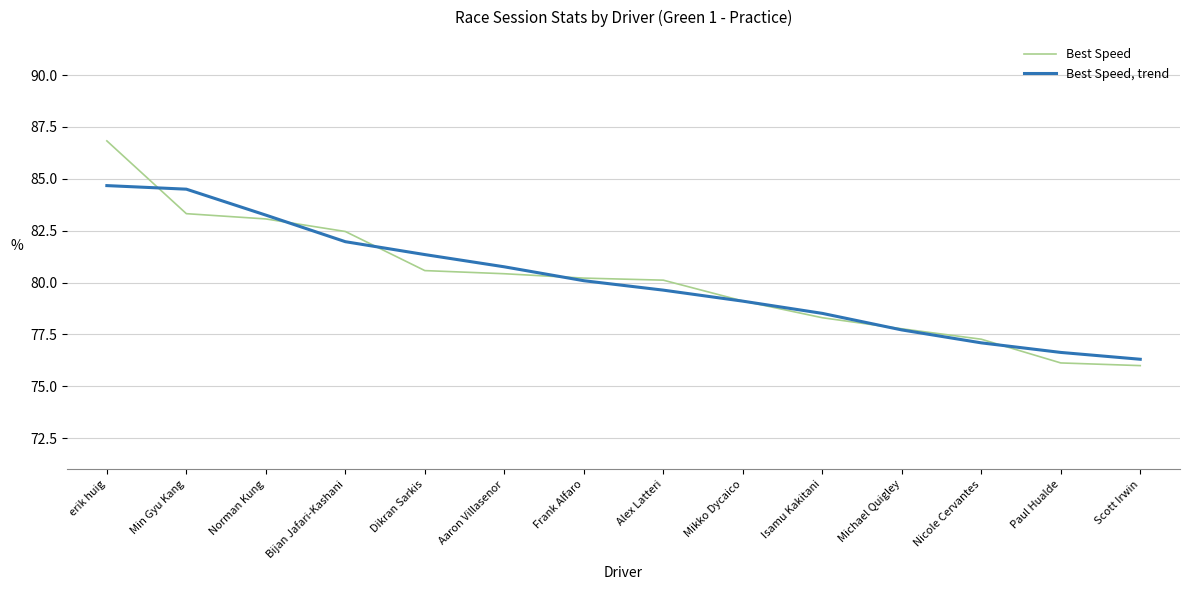

Rank the series by their maximum value, from lowest to highest.

Best Speed, trend, Best Speed